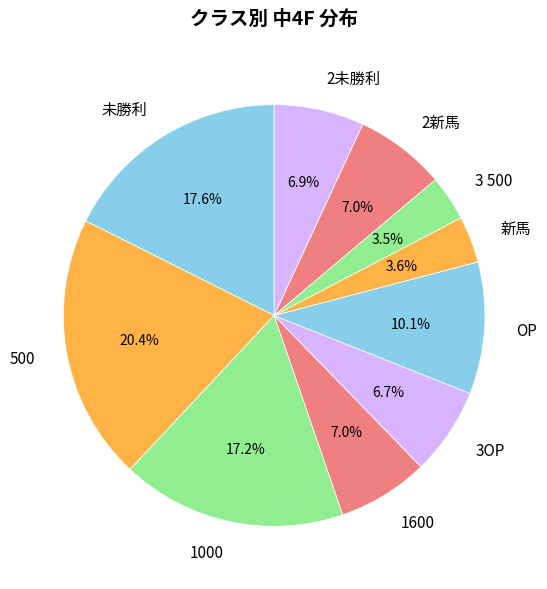

Which slice is the largest?

500